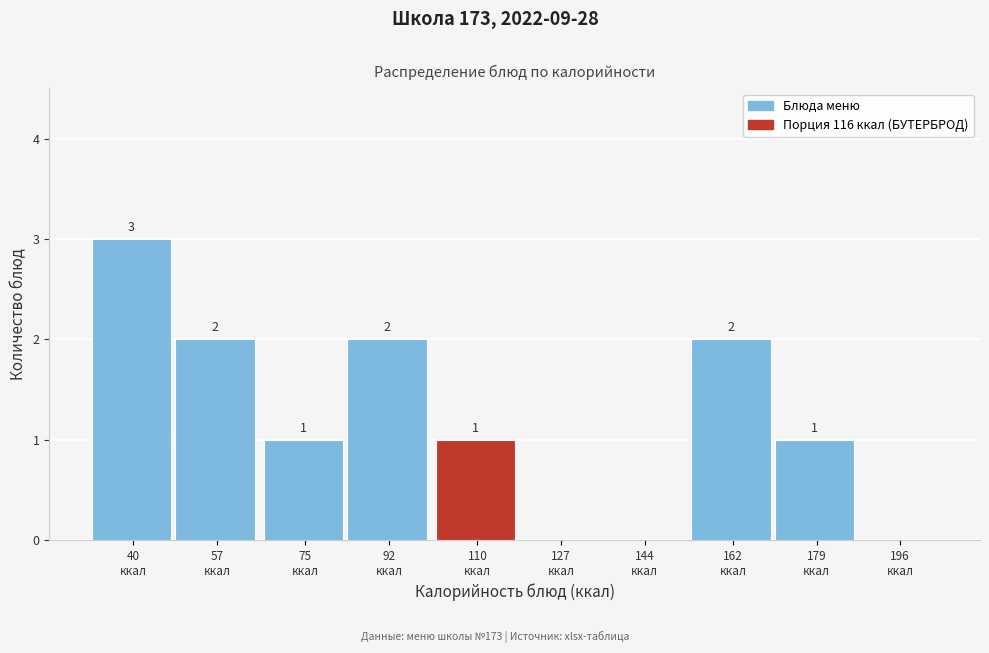

What is the sum of all values?

12